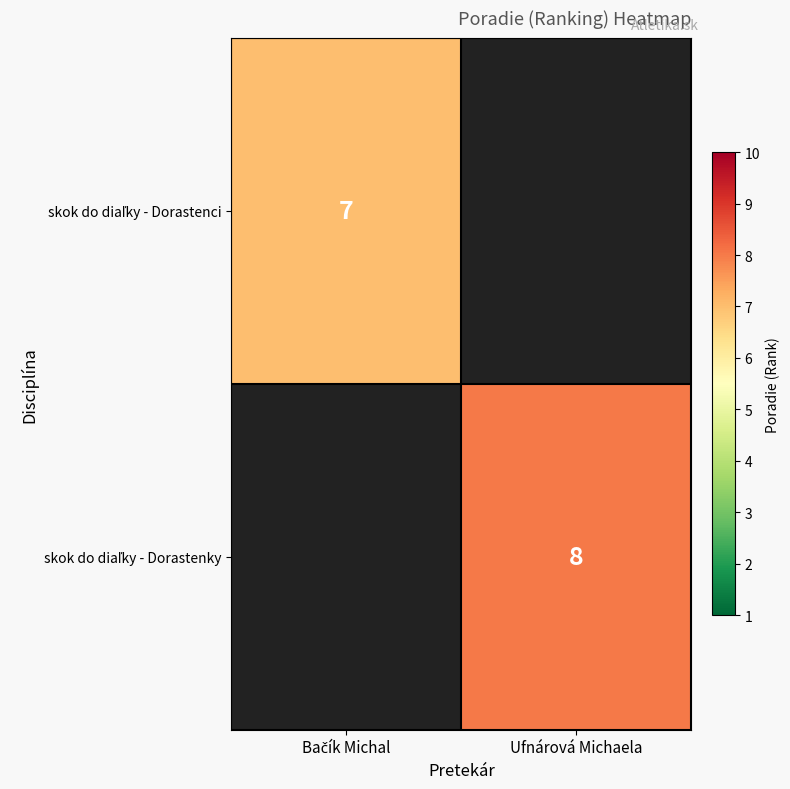

Which category has the lowest value in the skok do diaľky - Dorastenci series?

Bačík Michal